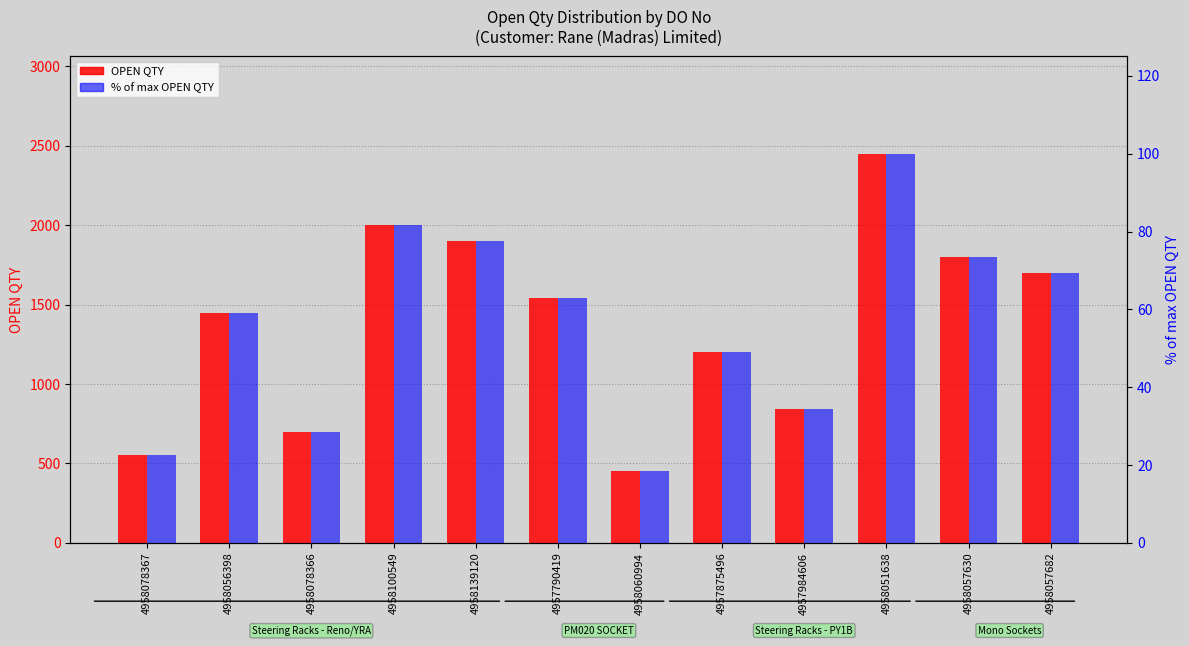

At which category is the sum across all series the highest?

4958051638